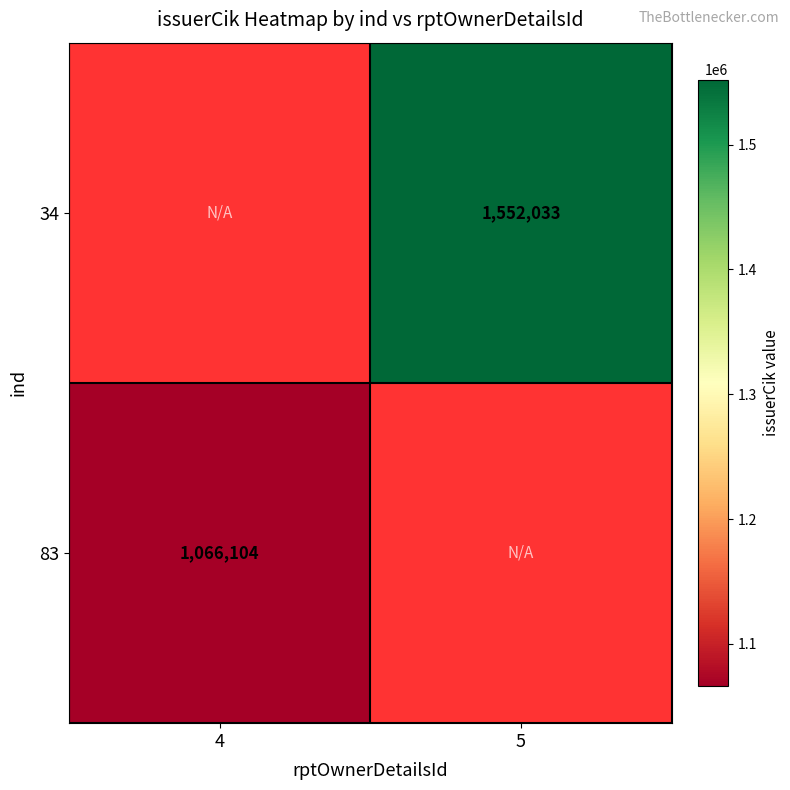

True or false: 34 has a value of 2679508 at 5.

False